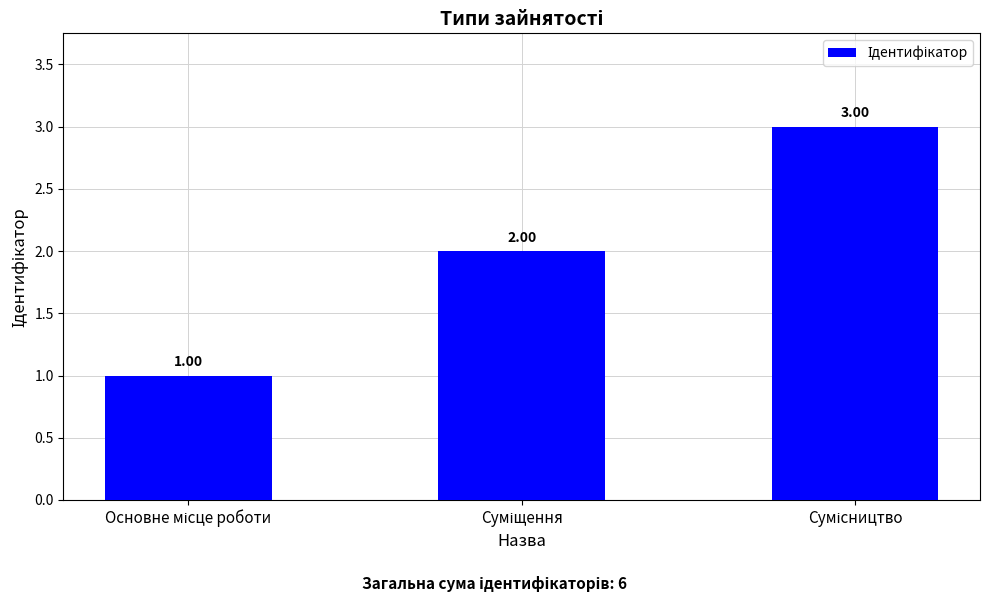

How many bars are there in total?

3